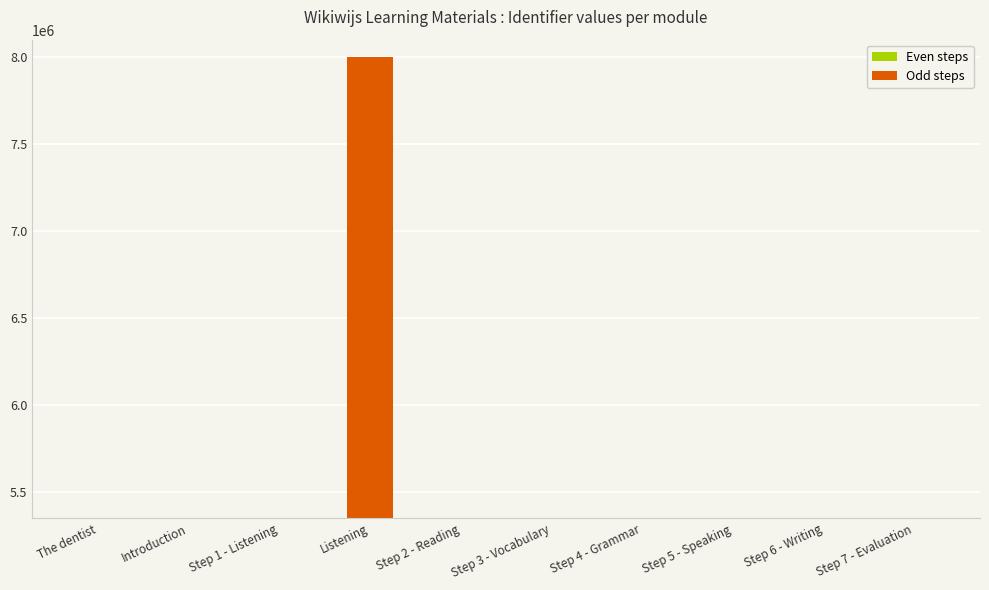

Approximately how many times larger is the value at Listening compared to Step 5 - Speaking?

1.5